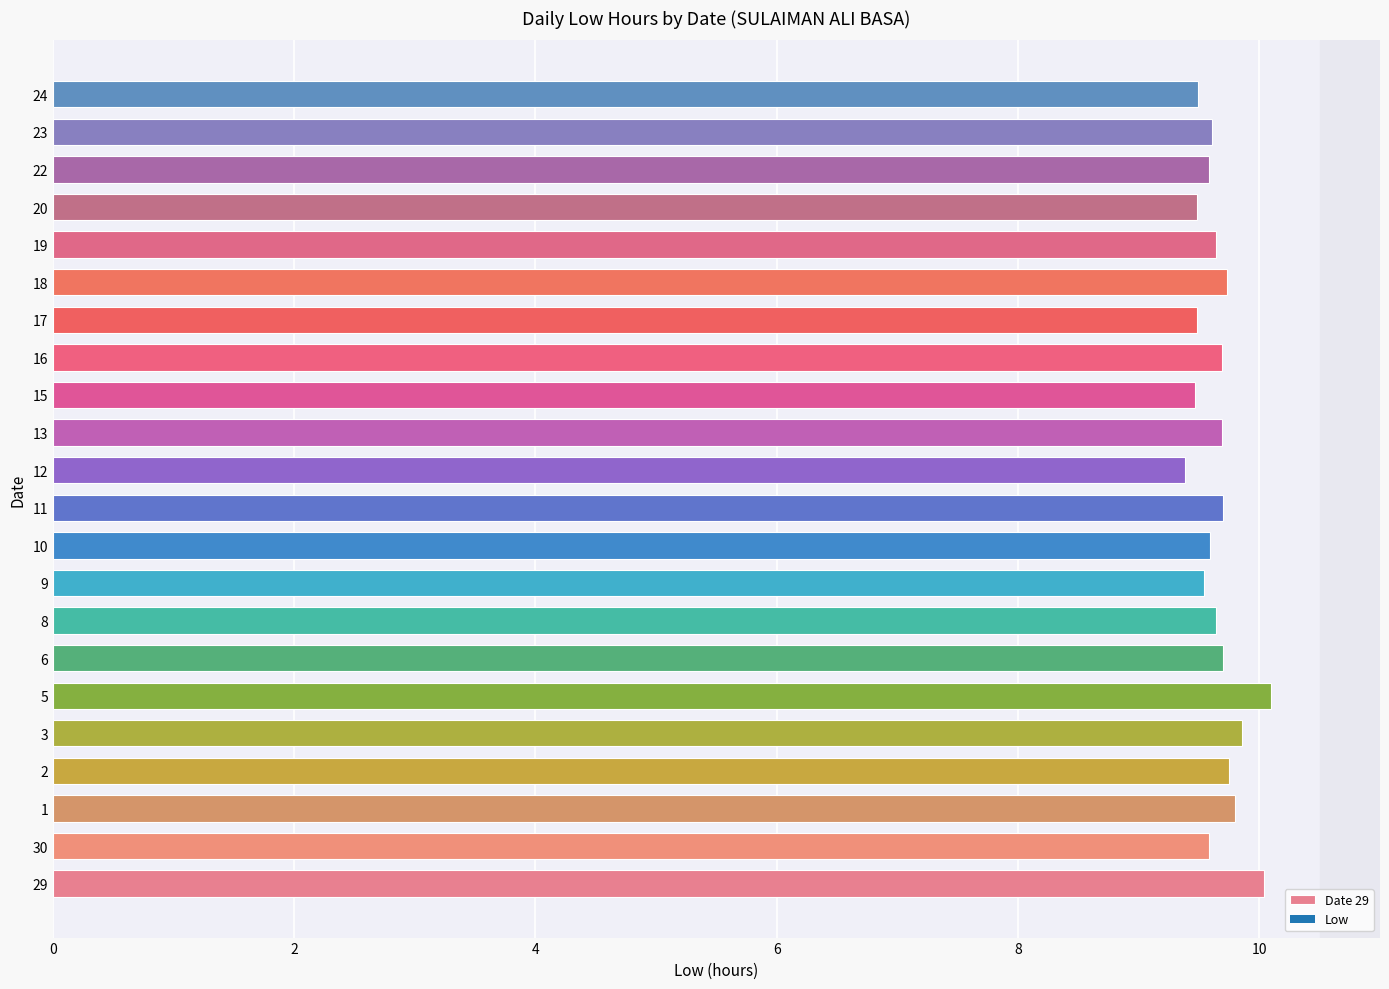

Which label corresponds to the smallest value in the chart?

12